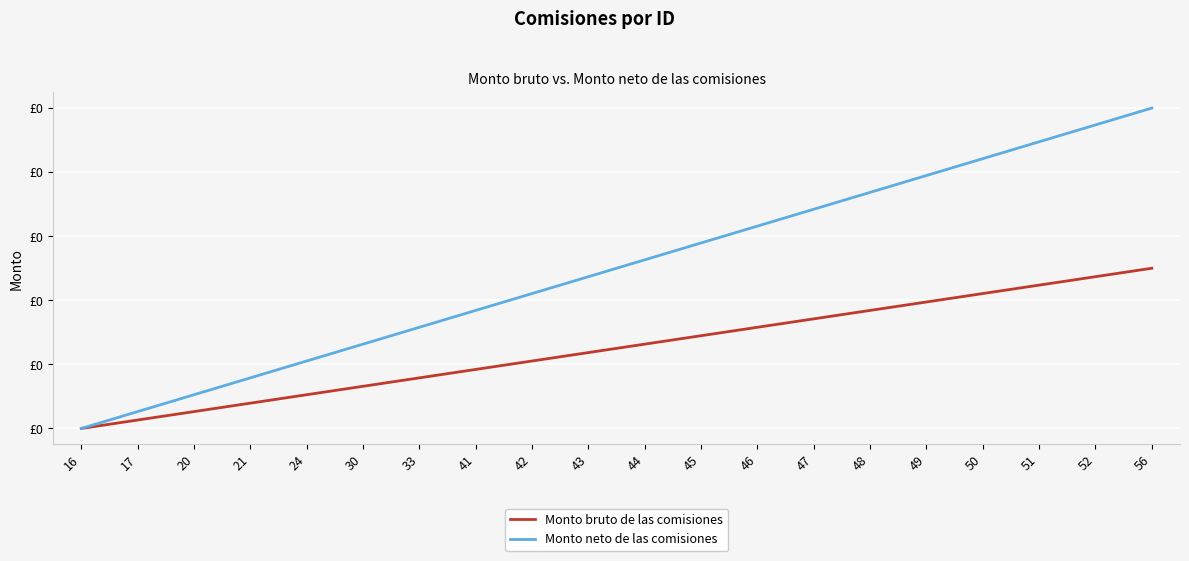

What is the difference between the maximum and second lowest values in the Monto neto de las comisiones series?

0.1